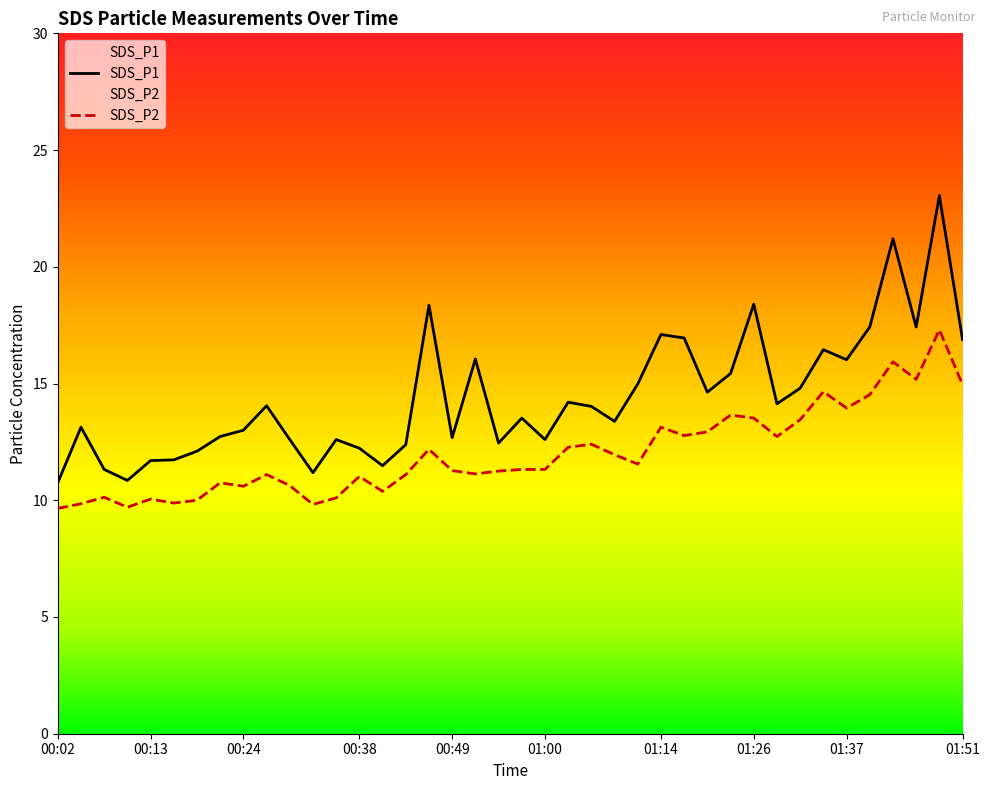

True or false: SDS_P2 has a value of 21.4 at 01:14.

False